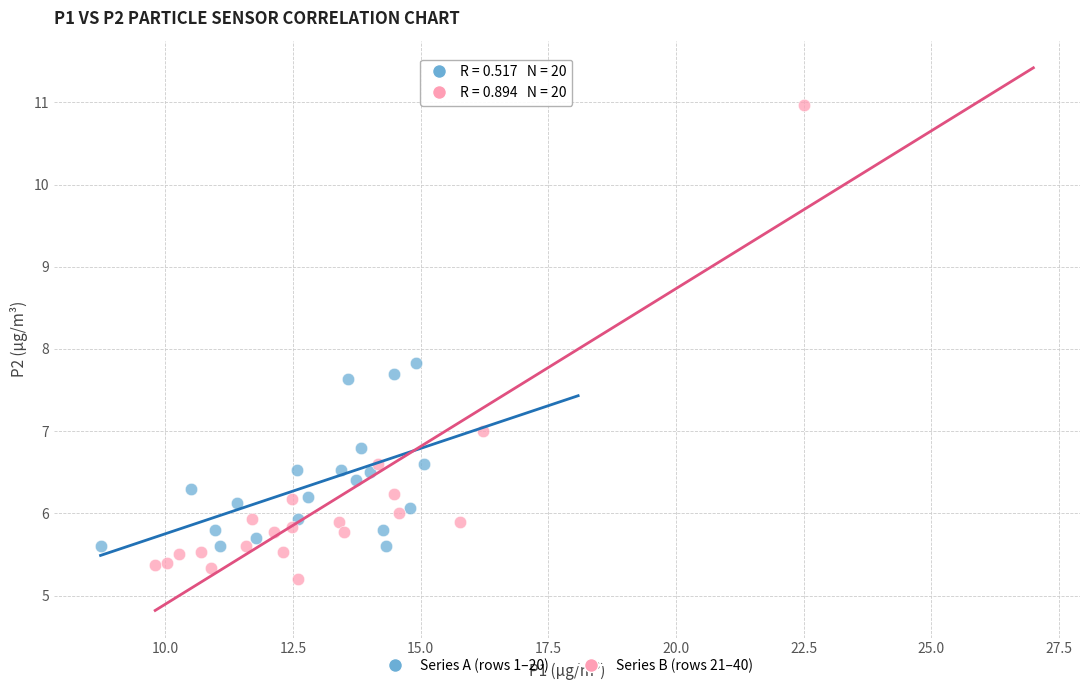

Which series reaches the maximum Y coordinate?

Series B (rows 21–40)